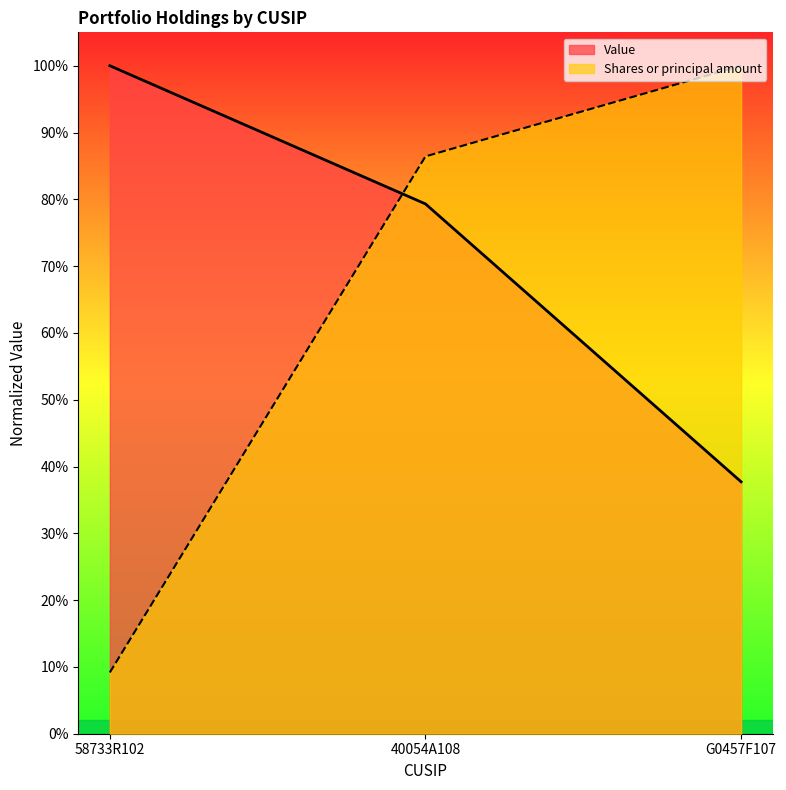

True or false: Value has a value of 0.5 at 58733R102.

False